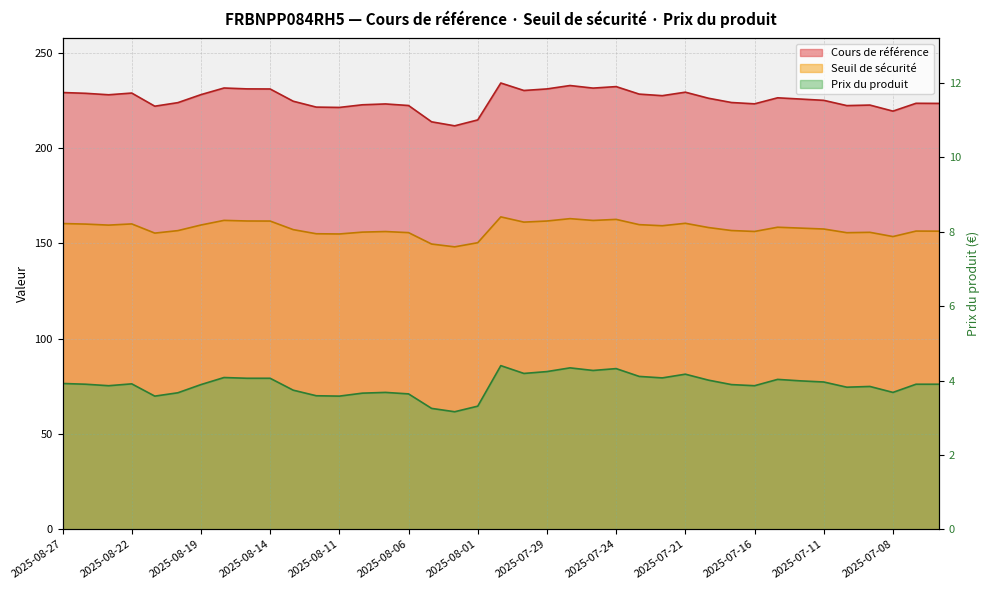

How many data points in Seuil de sécurité are less than 157?

17